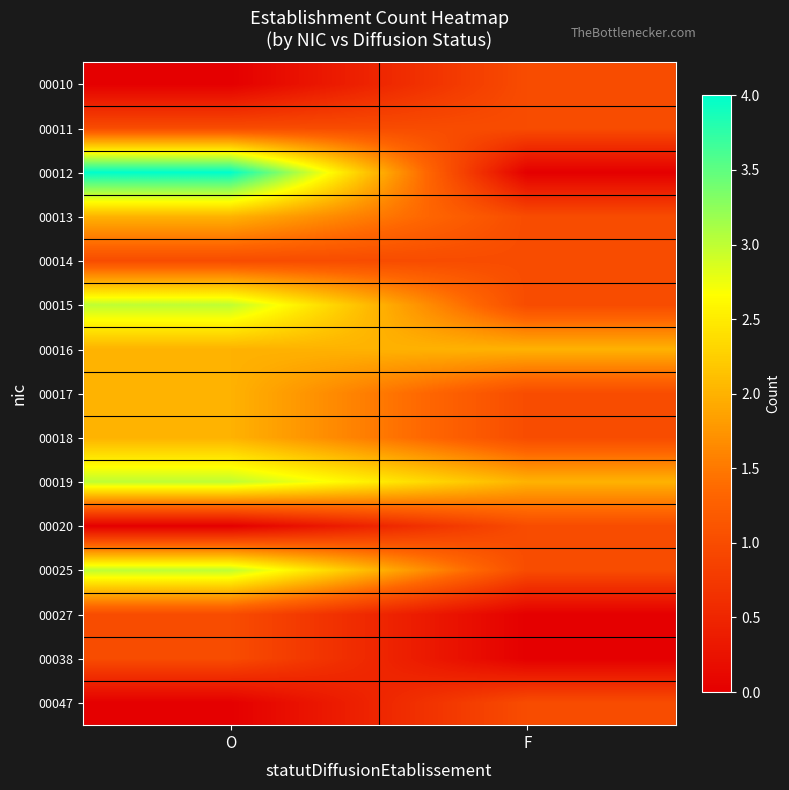

Rank the series at O from highest to lowest value.

00012, 00015, 00019, 00025, 00013, 00016, 00017, 00018, 00011, 00014, 00027, 00038, 00010, 00020, 00047